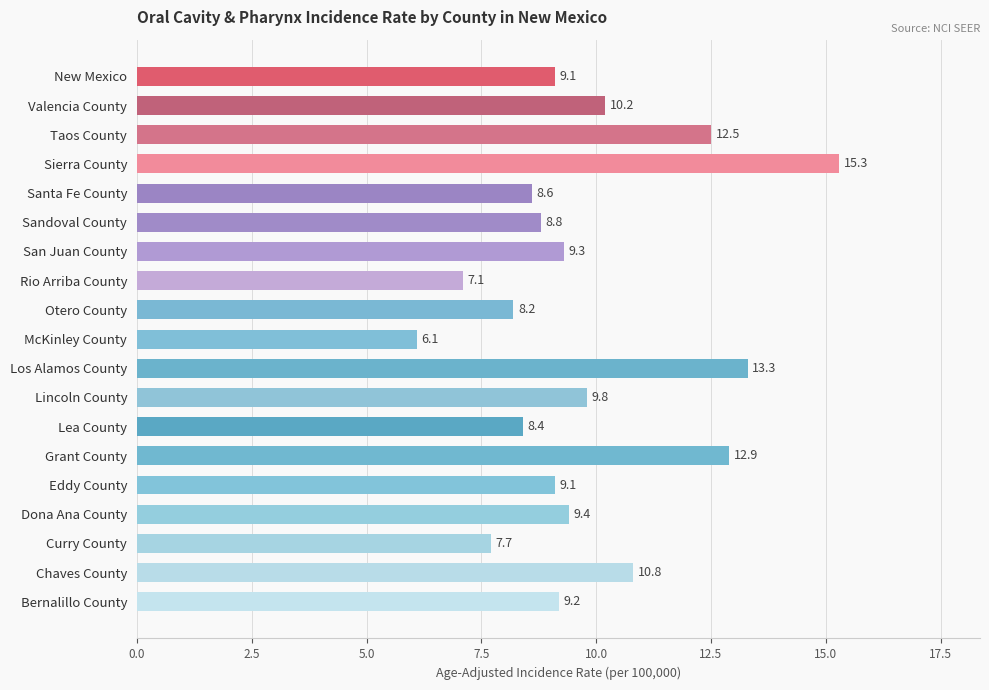

Reading top to bottom, transcribe all the data shown in this chart.

9.1	10.2	12.5	15.3	8.6	8.8	9.3	7.1	8.2	6.1	13.3	9.8	8.4	12.9	9.1	9.4	7.7	10.8	9.2